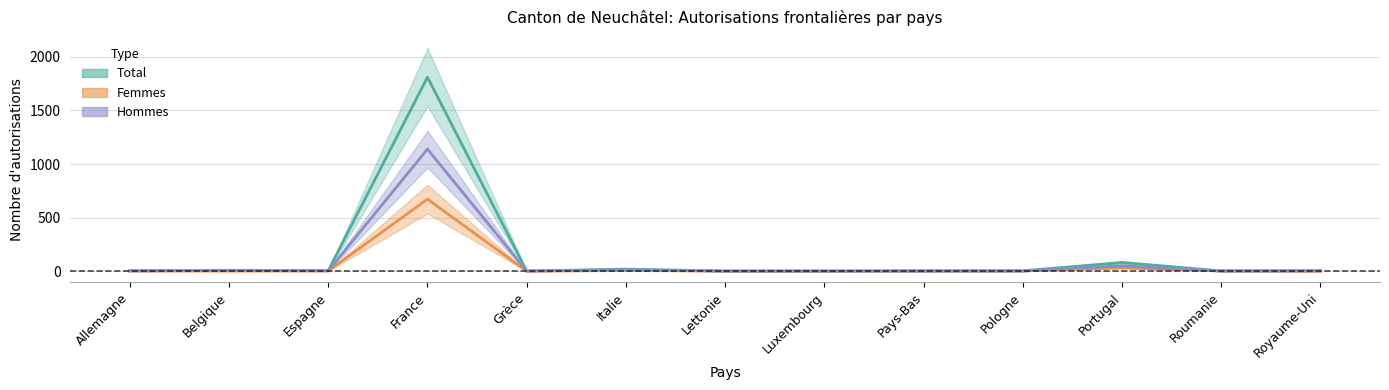

Which series has the widest spread of values?

Total